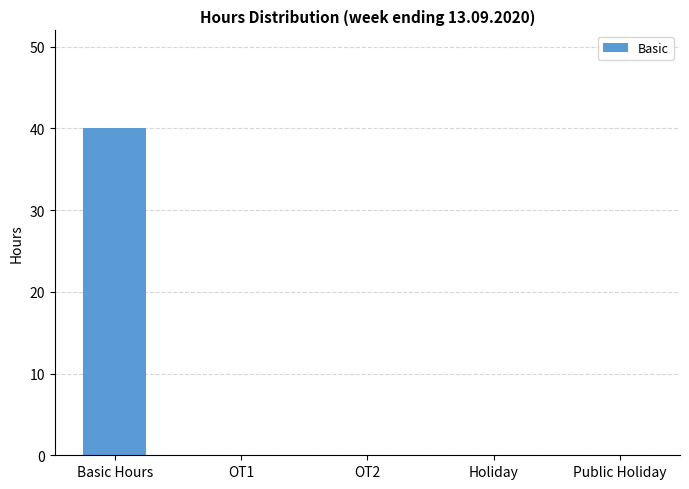

The value at Public Holiday is 26. True or false?

False